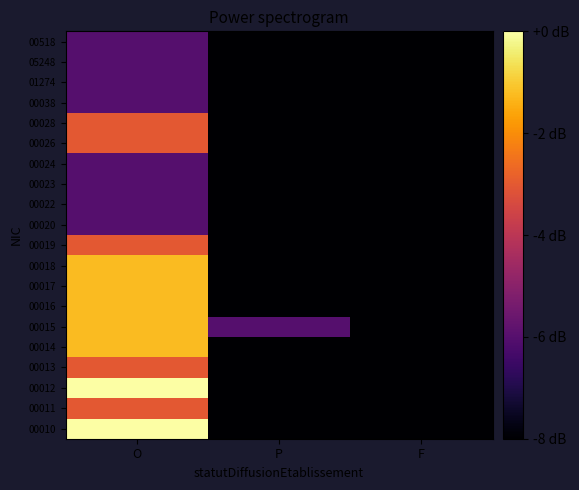

Count the number of data series in this chart.

20